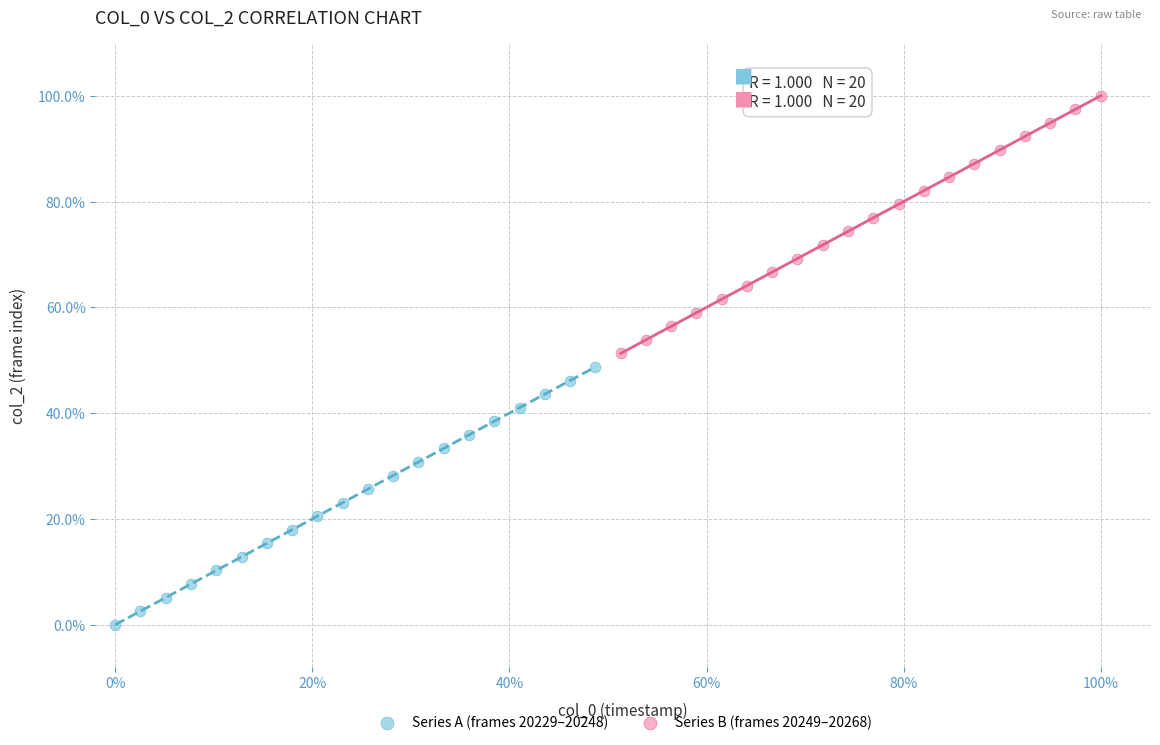

Which series reaches the minimum Y coordinate?

Series A (frames 20229–20248)